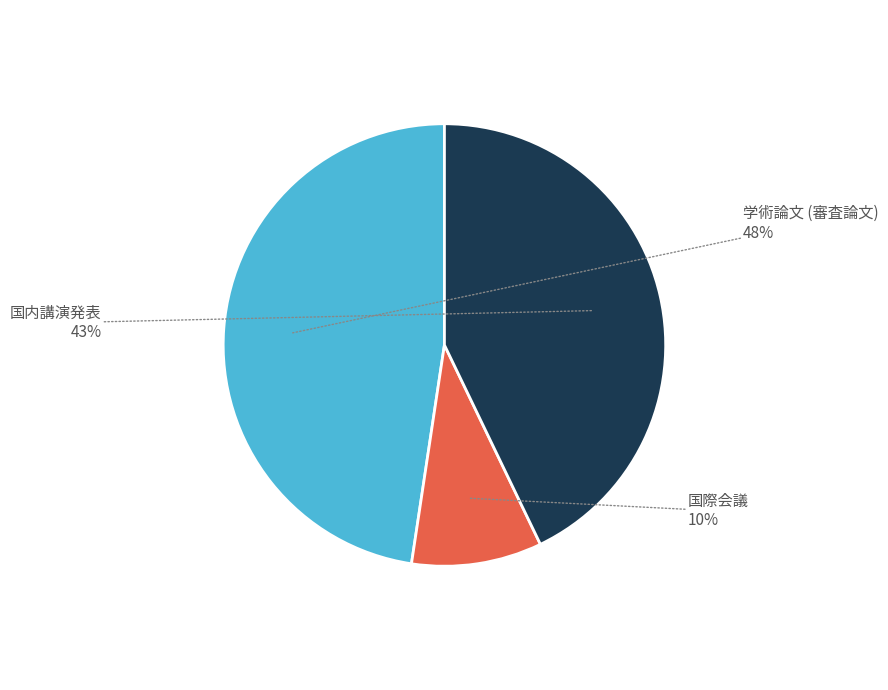

How many slices are in this pie chart?

3